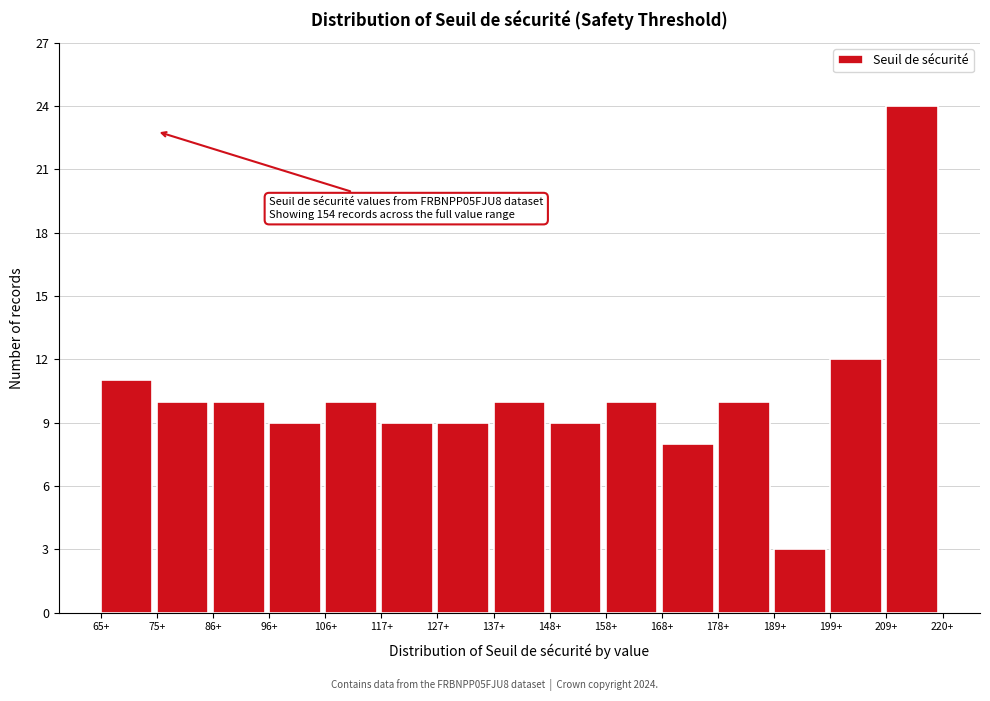

Over which range of the x-axis is the bar tallest?

210 to 220